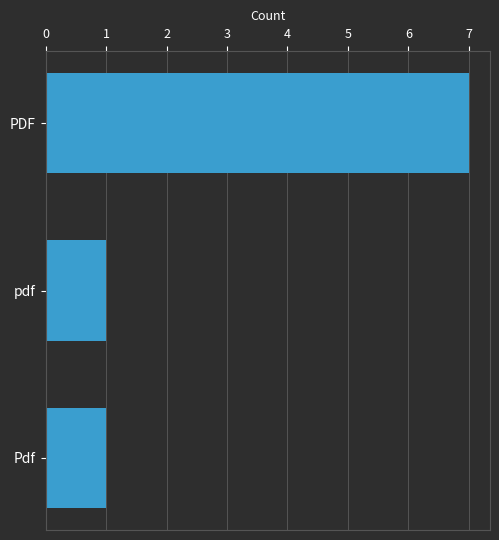

What is the greatest value displayed?

7